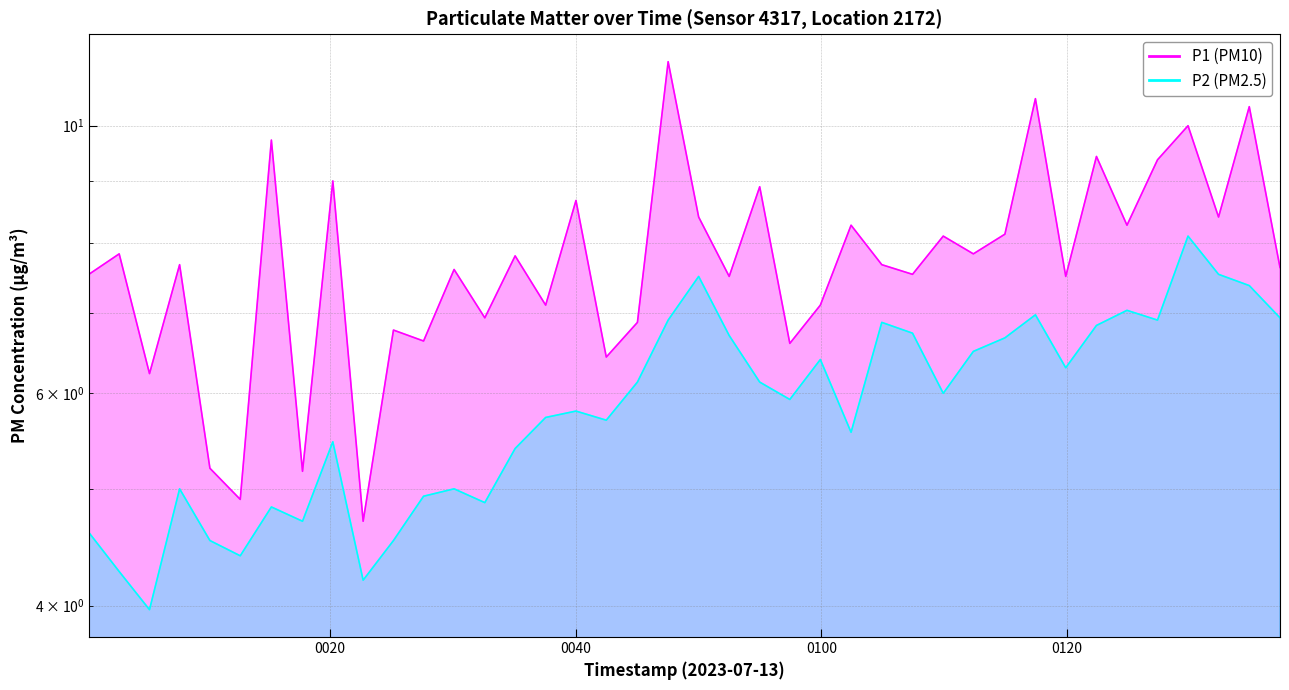

Where is the first local minimum for P2?

2023-07-13T00:05:20